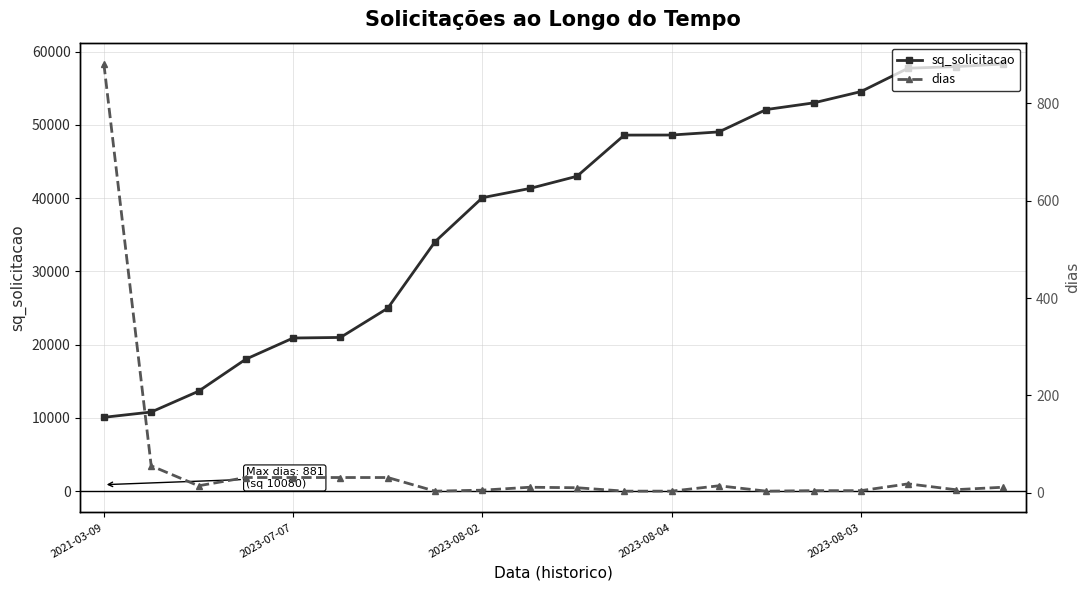

True or false: dias and sq_solicitacao cross at least once.

False